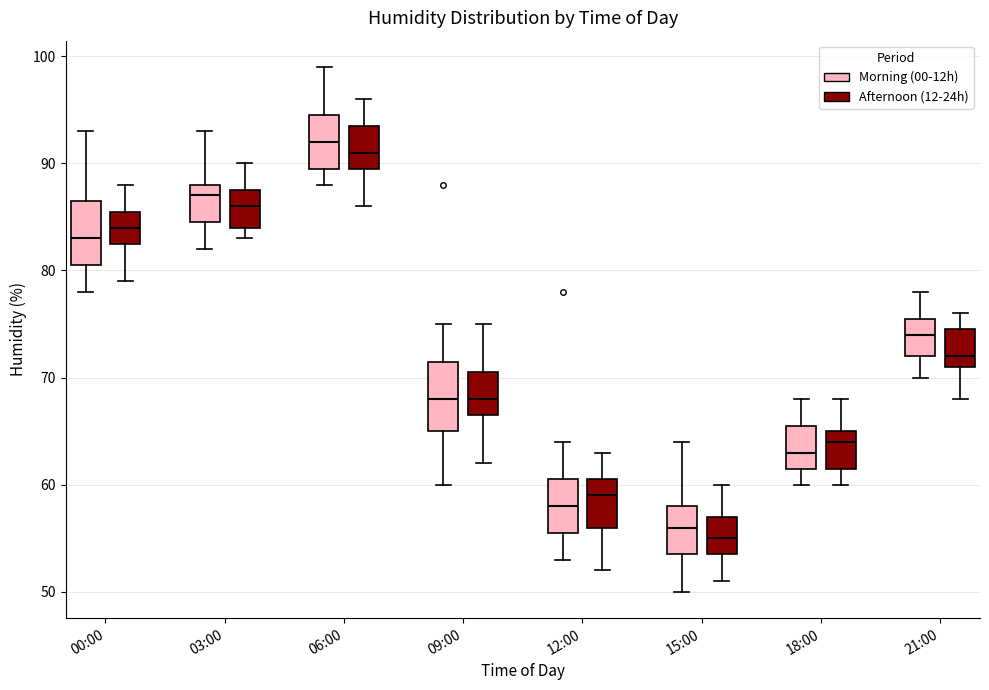

Reading left to right, transcribe this box plot: for each box, give where its median line is, the range the box spans, and where its two whiskers end, as read against the y-axis. The values are not printed on the chart, so give them approximately, as read against the axis.

00:00 (Morning (00-12h)): median 83, box 81 to 87, whiskers 78 to 93
00:00 (Afternoon (12-24h)): median 84, box 83 to 86, whiskers 79 to 88
03:00 (Morning (00-12h)): median 87, box 85 to 88, whiskers 82 to 93
03:00 (Afternoon (12-24h)): median 86, box 84 to 88, whiskers 83 to 90
06:00 (Morning (00-12h)): median 92, box 90 to 95, whiskers 88 to 99
06:00 (Afternoon (12-24h)): median 91, box 90 to 94, whiskers 86 to 96
09:00 (Morning (00-12h)): median 68, box 65 to 72, whiskers 60 to 75
09:00 (Afternoon (12-24h)): median 68, box 67 to 71, whiskers 62 to 75
12:00 (Morning (00-12h)): median 58, box 56 to 61, whiskers 53 to 64
12:00 (Afternoon (12-24h)): median 59, box 56 to 61, whiskers 52 to 63
15:00 (Morning (00-12h)): median 56, box 54 to 58, whiskers 50 to 64
15:00 (Afternoon (12-24h)): median 55, box 54 to 57, whiskers 51 to 60
18:00 (Morning (00-12h)): median 63, box 62 to 66, whiskers 60 to 68
18:00 (Afternoon (12-24h)): median 64, box 62 to 65, whiskers 60 to 68
21:00 (Morning (00-12h)): median 74, box 72 to 76, whiskers 70 to 78
21:00 (Afternoon (12-24h)): median 72, box 71 to 75, whiskers 68 to 76